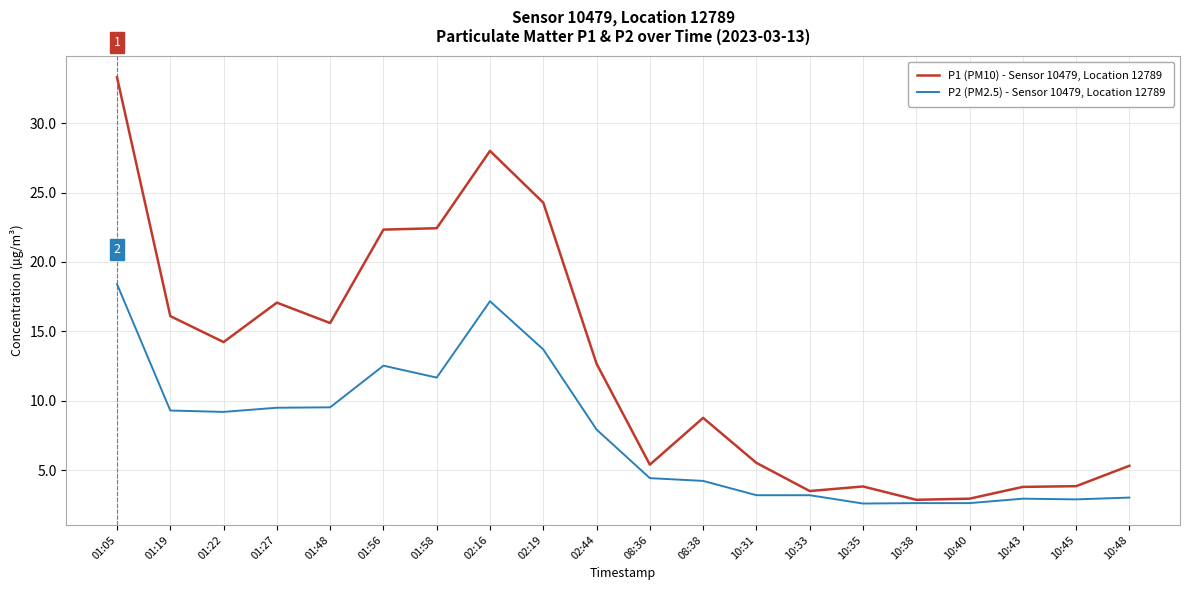

What is the approximate value of P2 (PM2.5) - Sensor 10479, Location 12789 at 01:05?

18.4